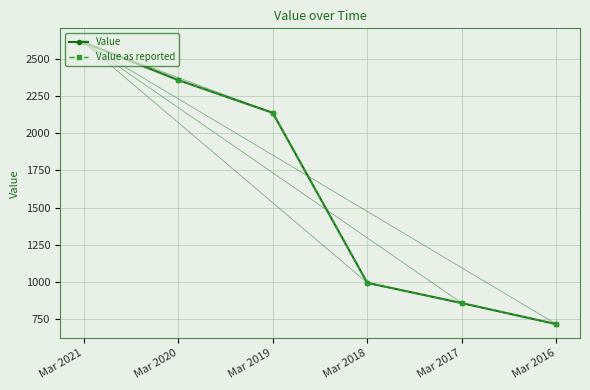

Where does the Value series first go above 2137?

Mar 2021